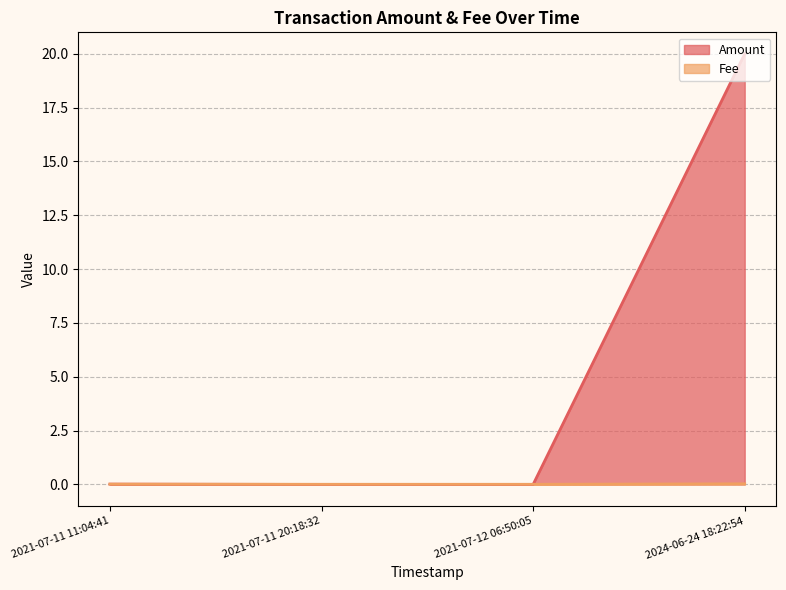

At how many categories does at least one series exceed 16?

1